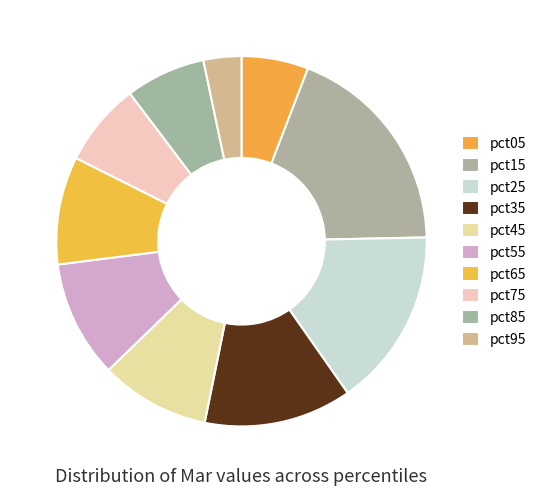

What percentage is NOT represented by pct85?

93.0%